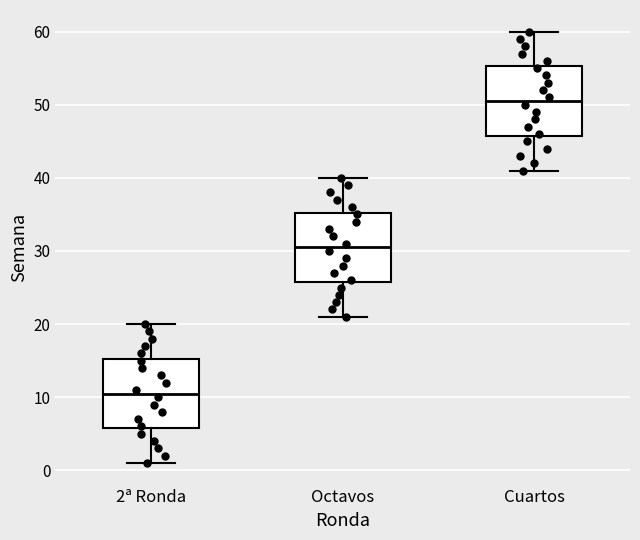

Where does the upper whisker of the box for 2ª Ronda end on the y-axis? The values are not printed on the chart, so give them approximately, as read against the axis.

20